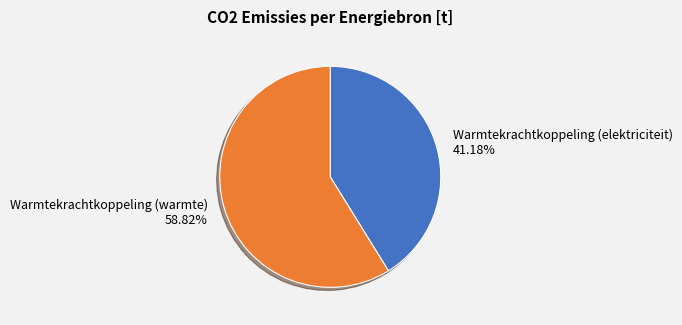

Rank the categories by value from highest to lowest.

Warmtekrachtkoppeling (warmte), Warmtekrachtkoppeling (elektriciteit)